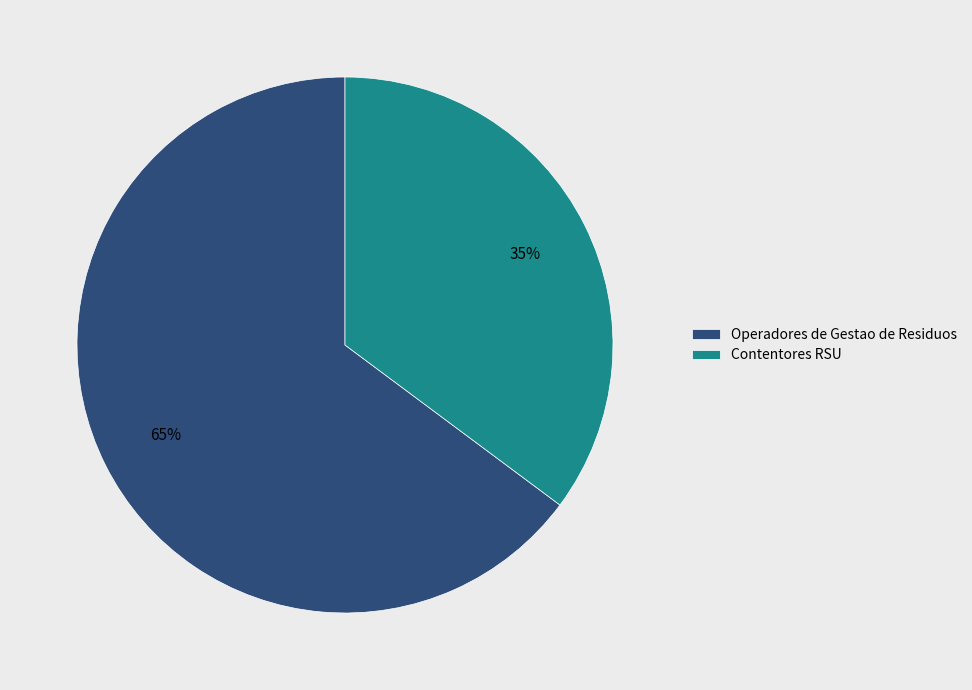

Combined, do Operadores de Gestao de Residuos and Contentores RSU account for over 50%?

Yes